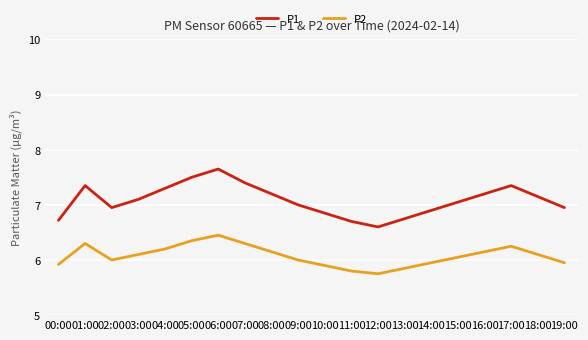

List the series in order of their overall mean, lowest first.

P2, P1